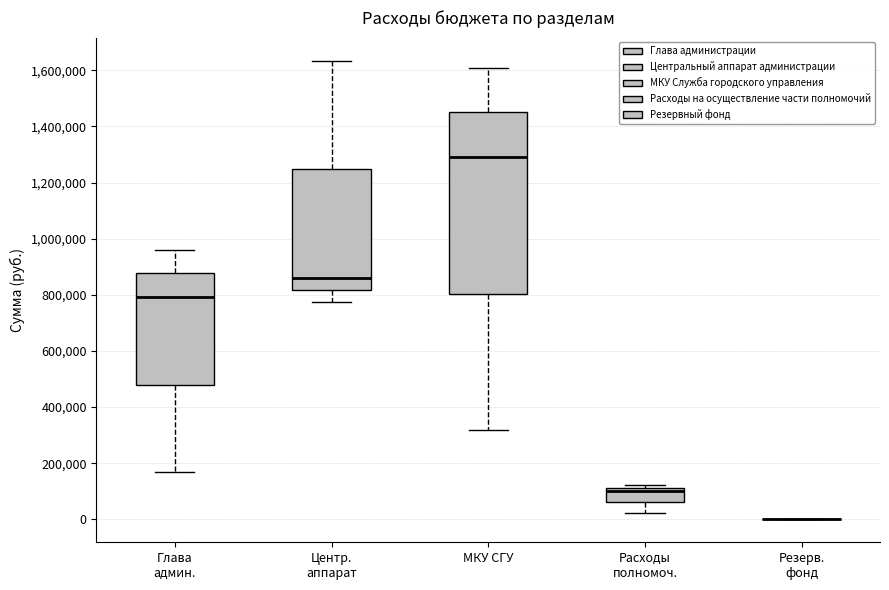

Comparing the boxes themselves (not the whiskers), which one is the tallest?

МКУ СГУ